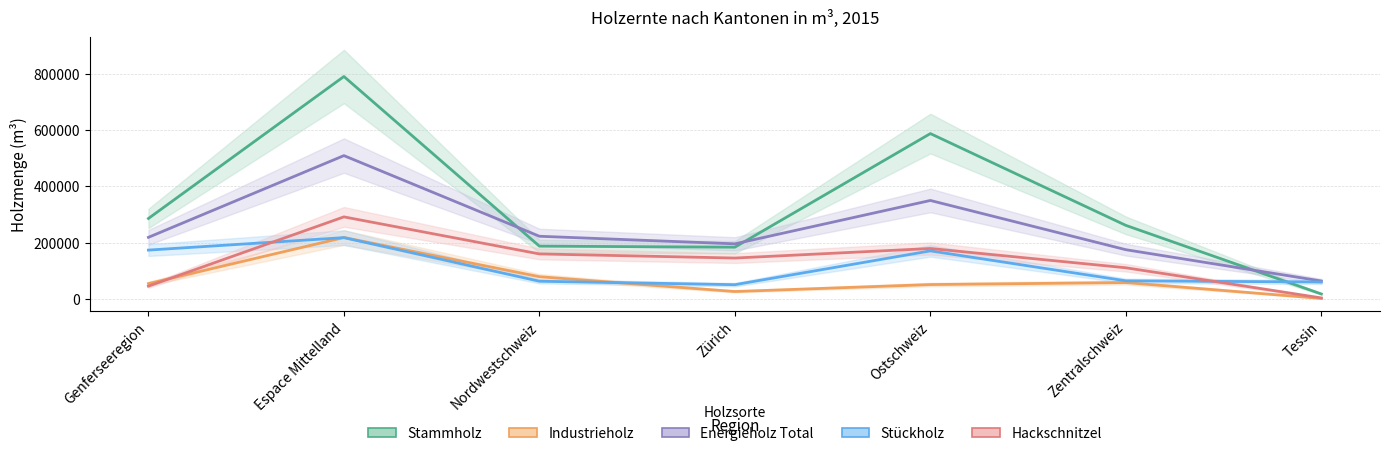

The value of Industrieholz at Espace Mittelland is 218084. True or false?

True